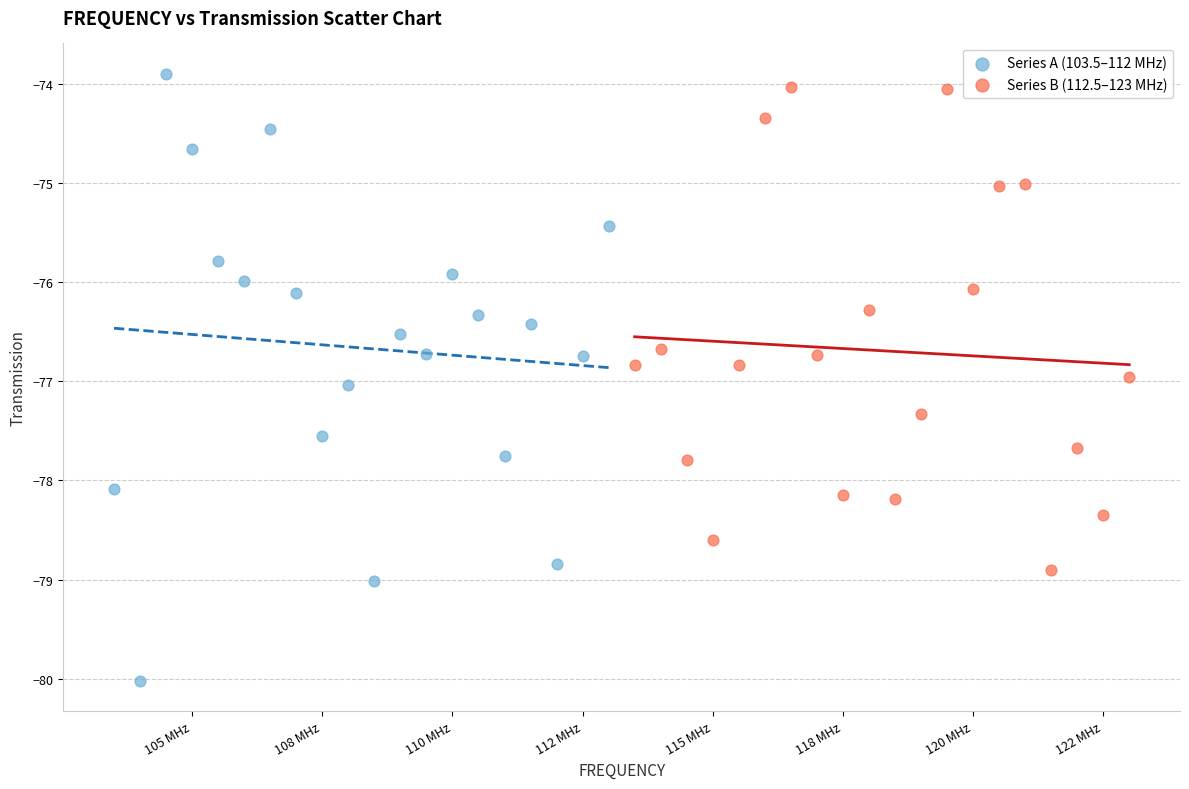

Which series has the widest spread of Y values?

Series A (103.5–112 MHz)